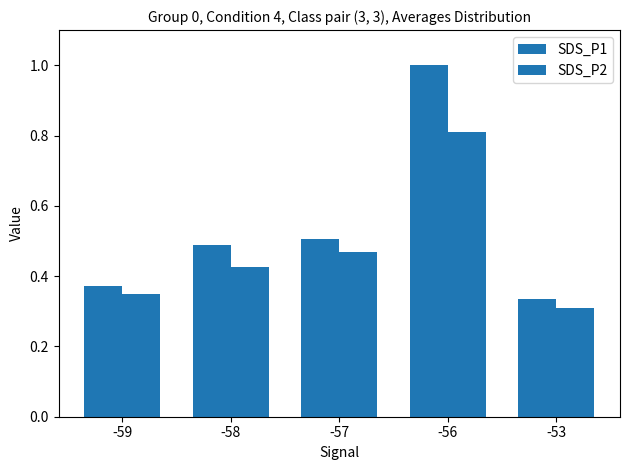

What is the difference between the maximum and minimum values in the SDS_P2 series?

0.5